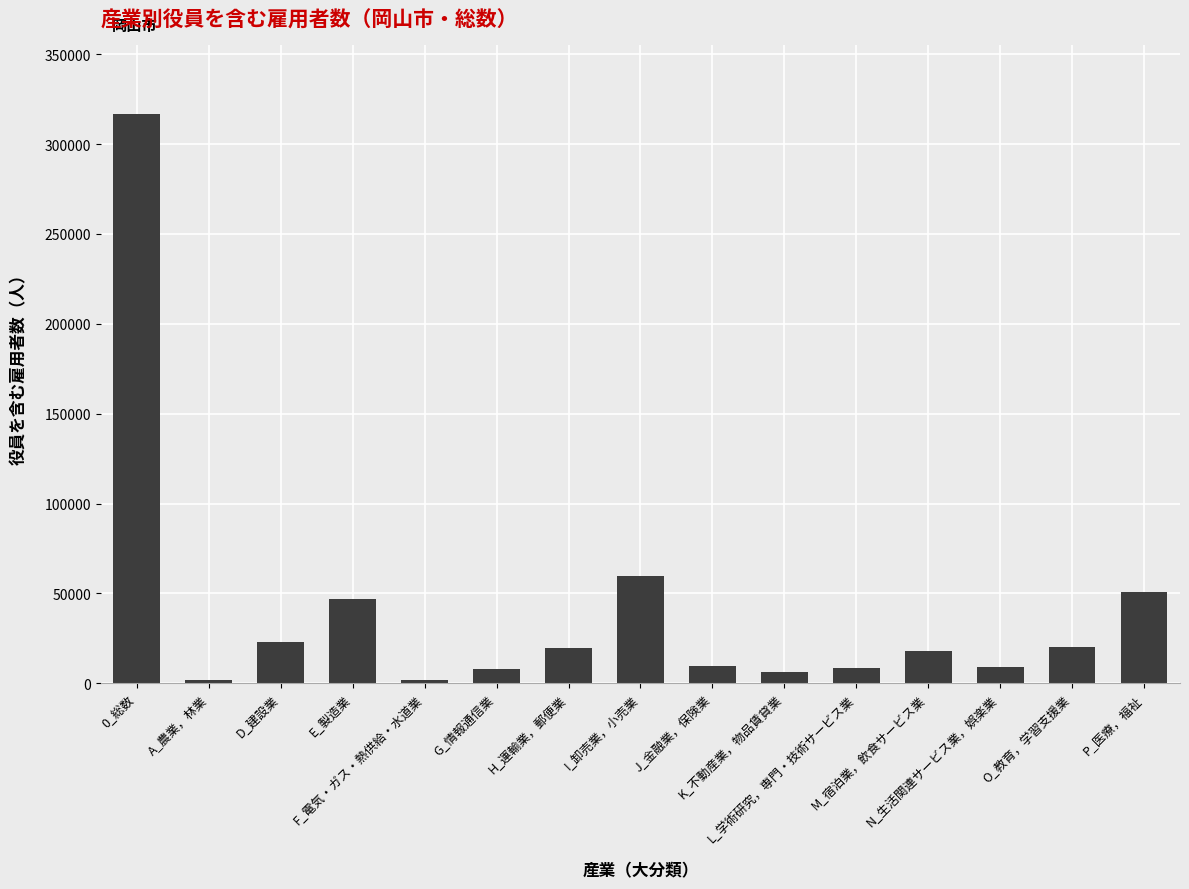

What is the sum of all values?

600036